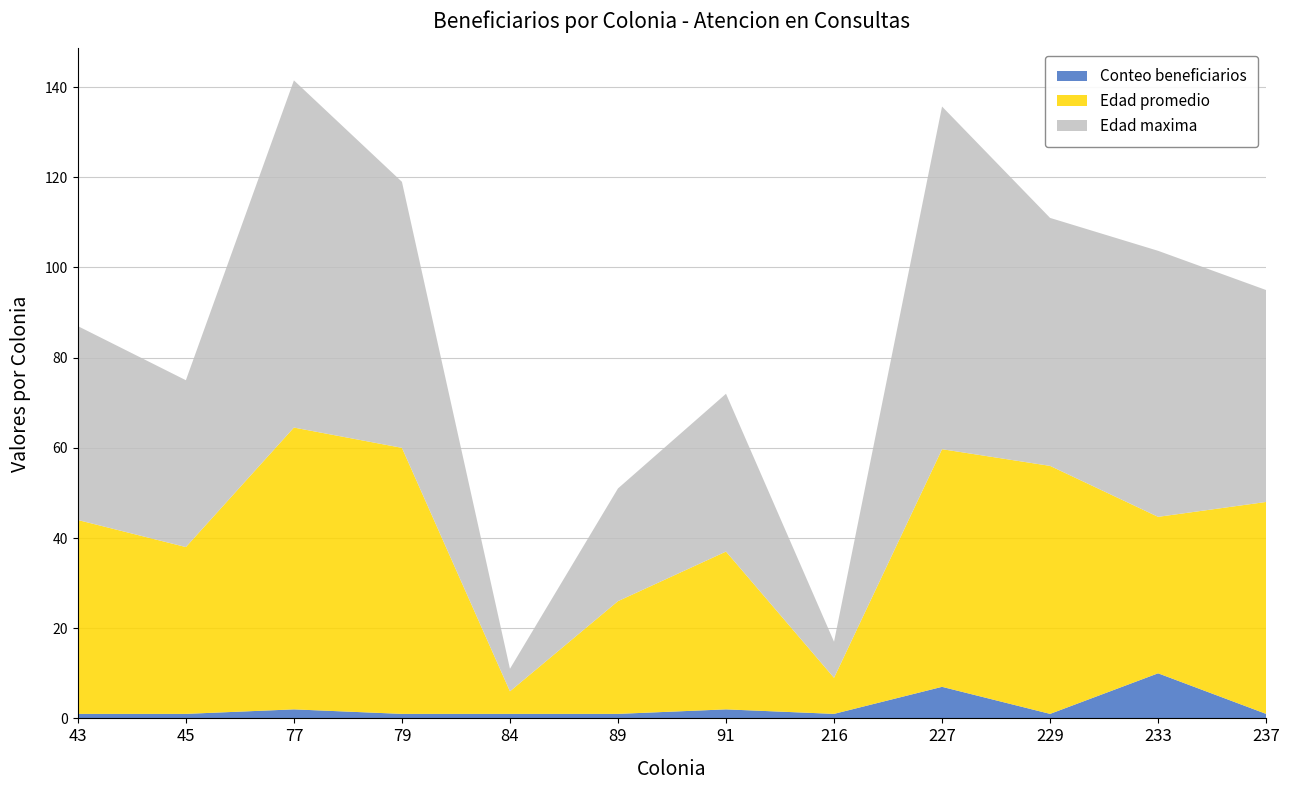

What is the maximum value for Conteo beneficiarios?

10.0